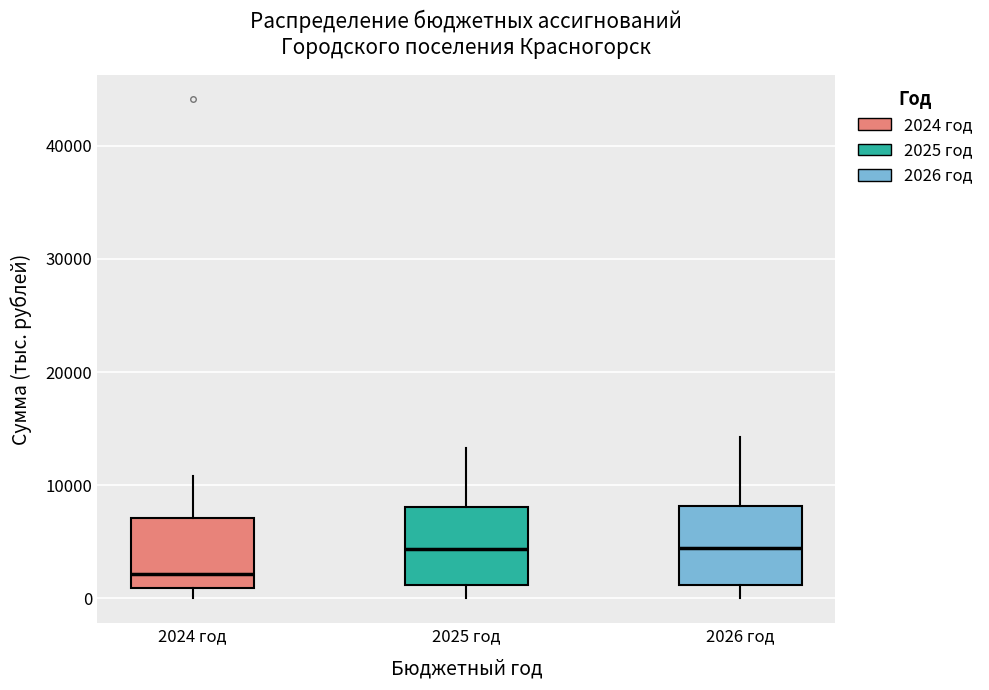

Reading left to right, transcribe this box plot: for each box, give where its median line is, the range the box spans, and where its two whiskers end, as read against the y-axis. The values are not printed on the chart, so give them approximately, as read against the axis.

2024 год: median 2000, box 1000 to 7000, whiskers 0 to 11000
2025 год: median 4000, box 1000 to 8000, whiskers 0 to 13000
2026 год: median 4000, box 1000 to 8000, whiskers 0 to 14000